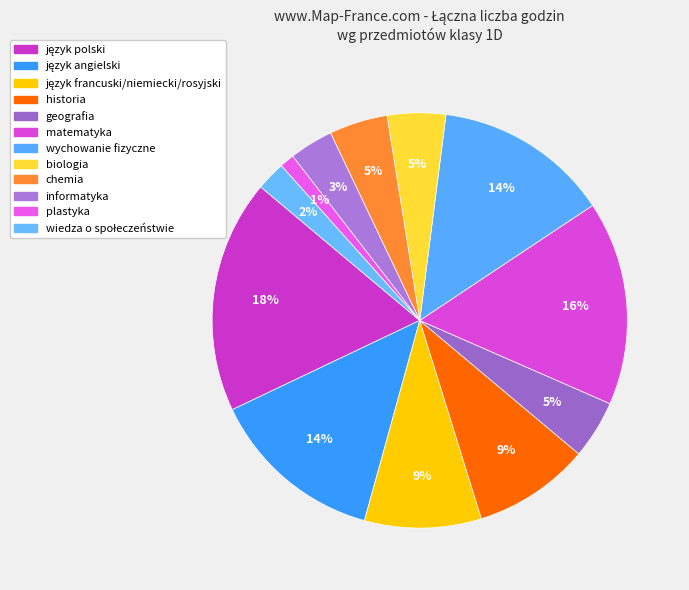

Count the number of slices in the pie.

12